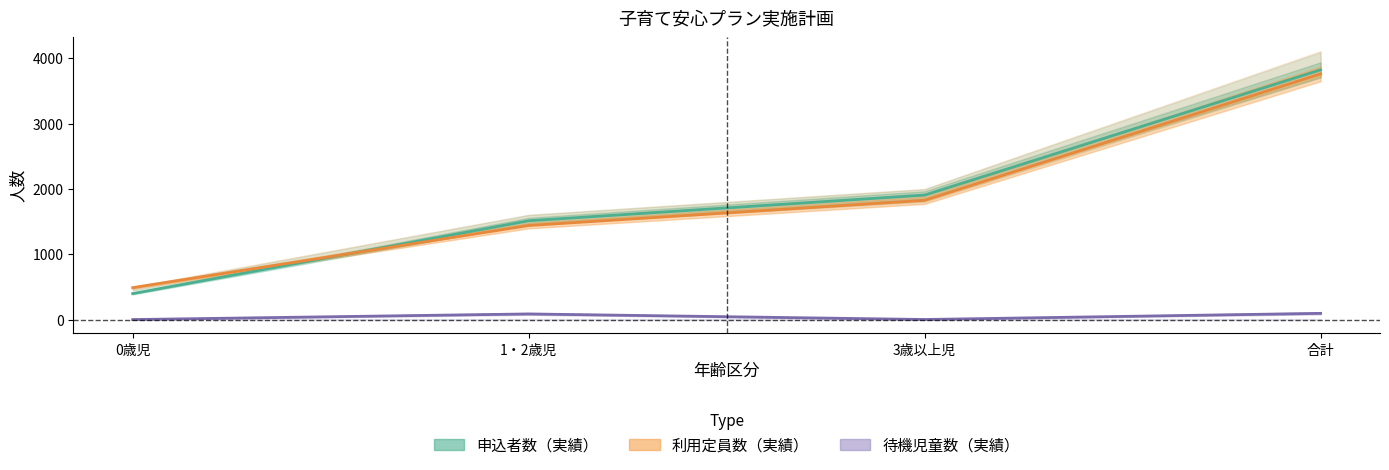

Is the value of 待機児童数_実績 at 合計 greater than the value of 申込者数_見込計画 at 1・2歳児?

No